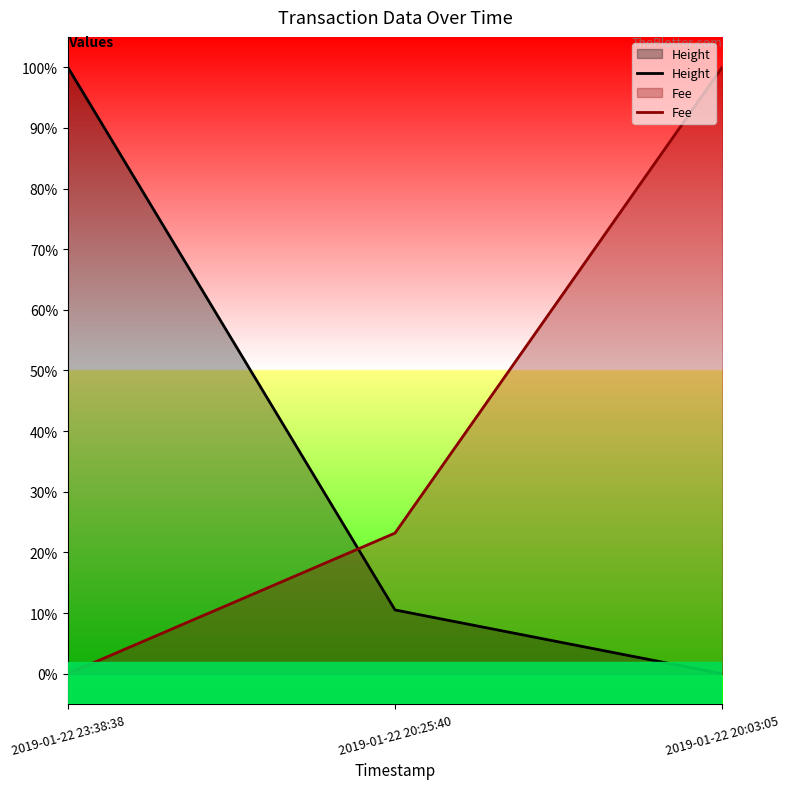

Rank the series by their average value, from lowest to highest.

Height, Fee